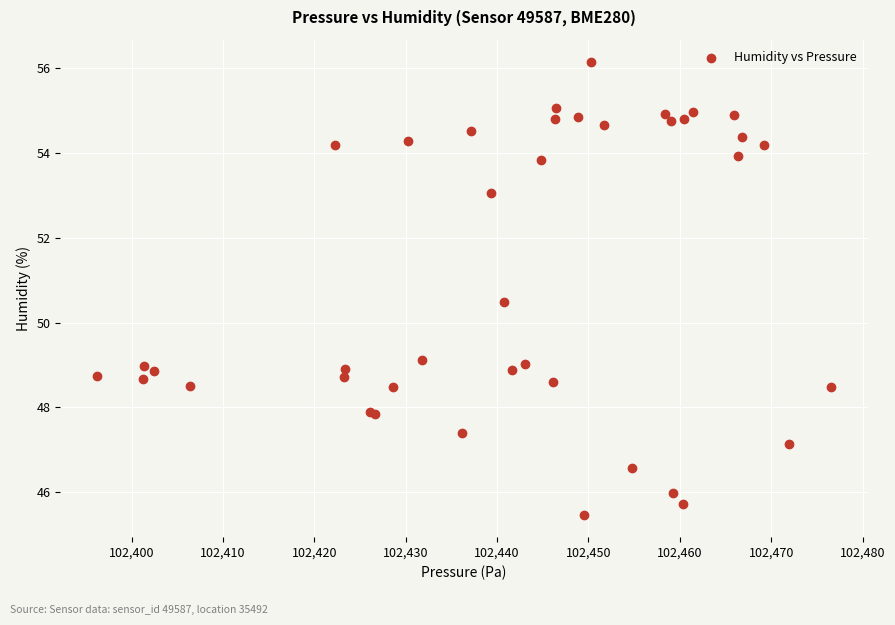

What Y value in the scatter plot is closest to 50?

50.5